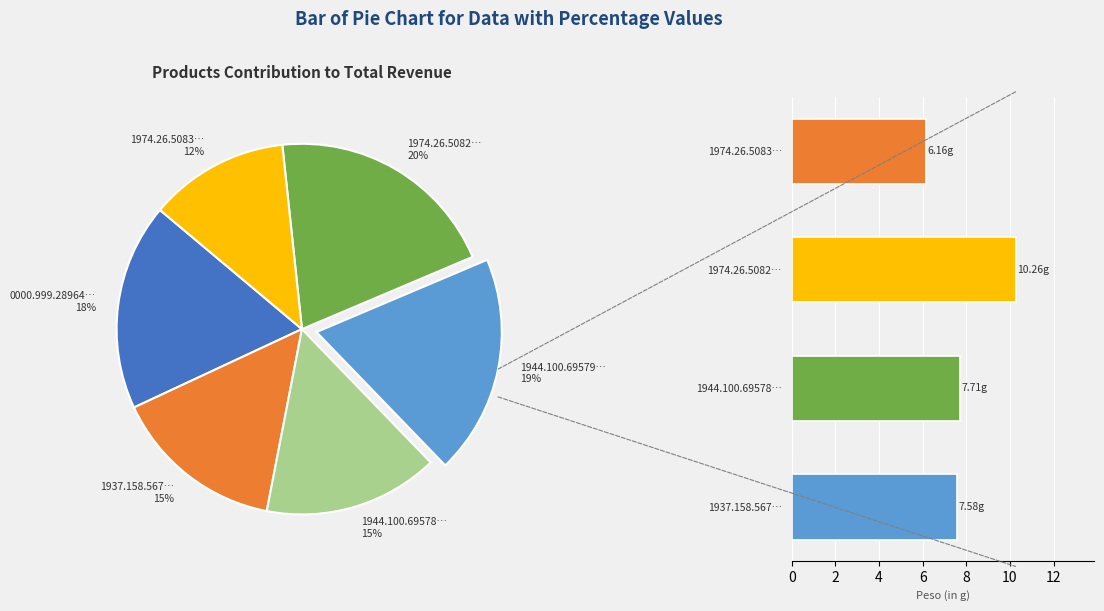

To the nearest percent, what is the average slice percentage?

17%